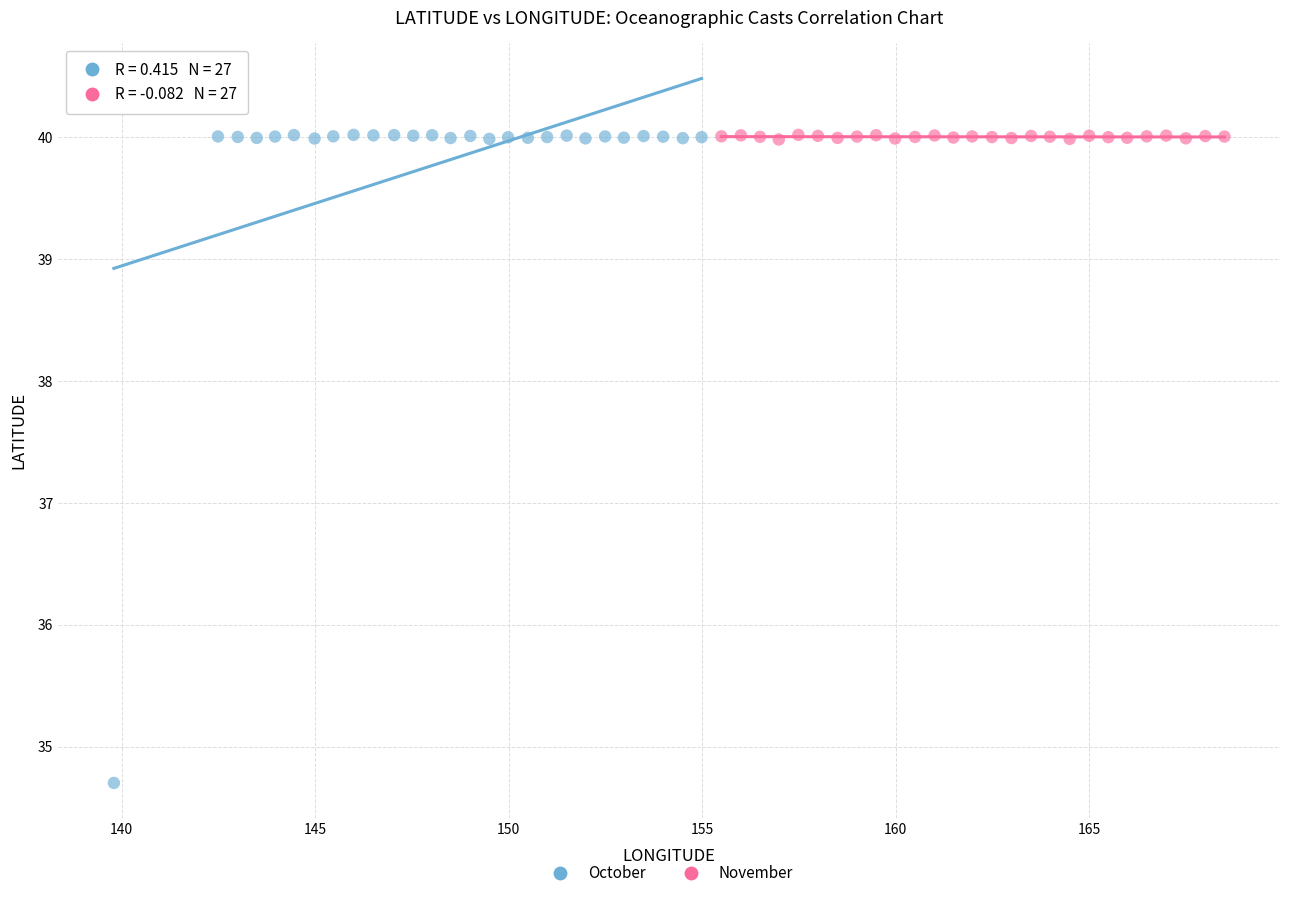

Which series contains the lowest Y value?

October